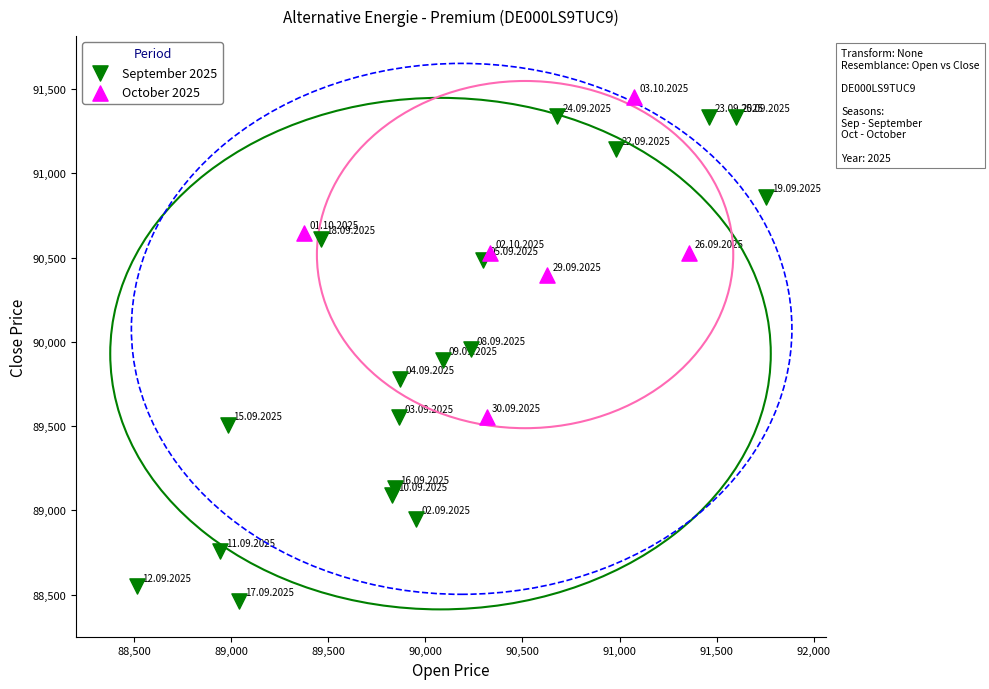

Which series contains the lowest Y value?

September 2025